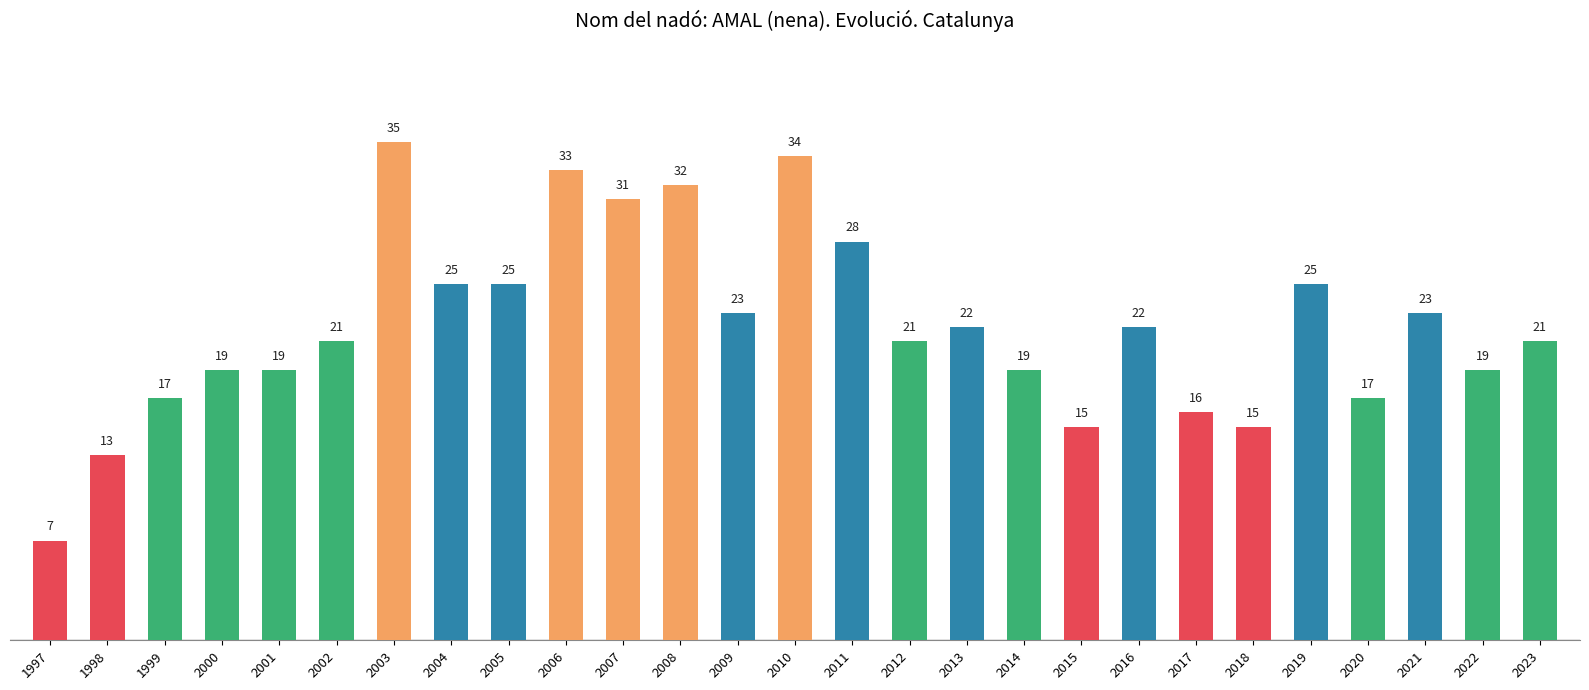

What is the difference between the values at 1998 and 2015?

2